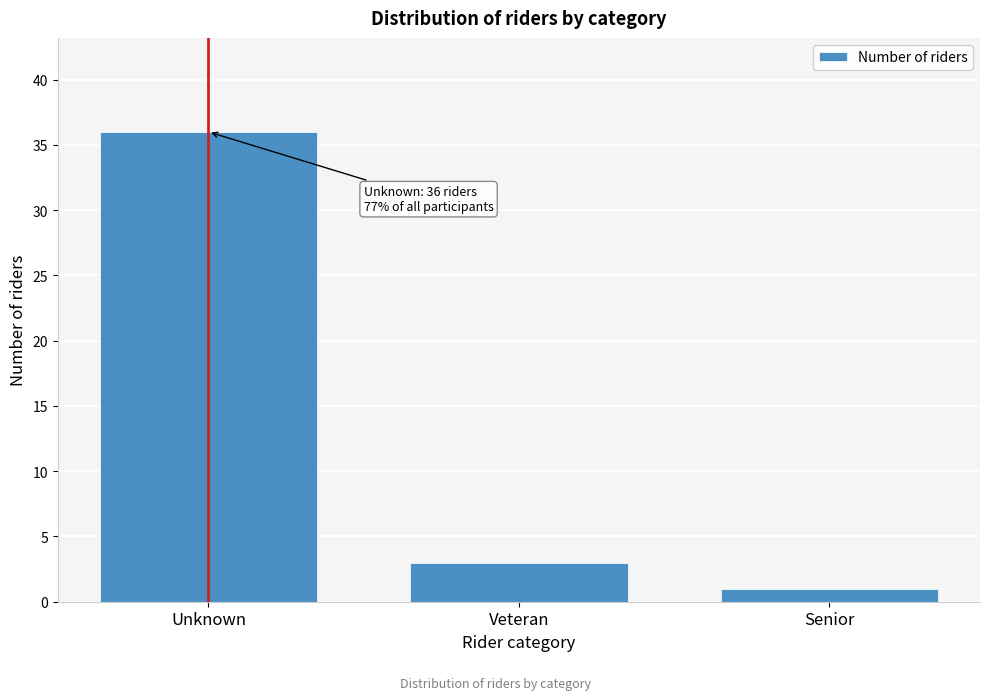

Reading right to left, what are all the values shown in this chart?

1	3	36